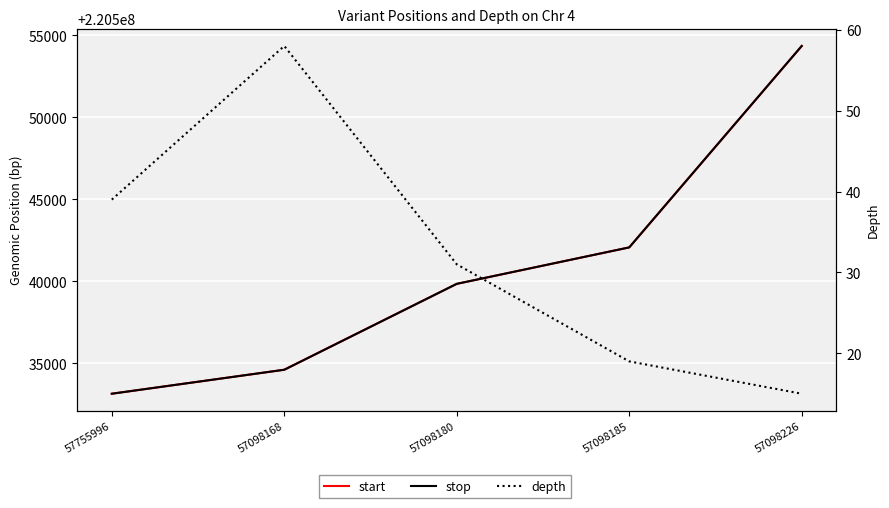

What is the total value across all series at 57755996?

441066334